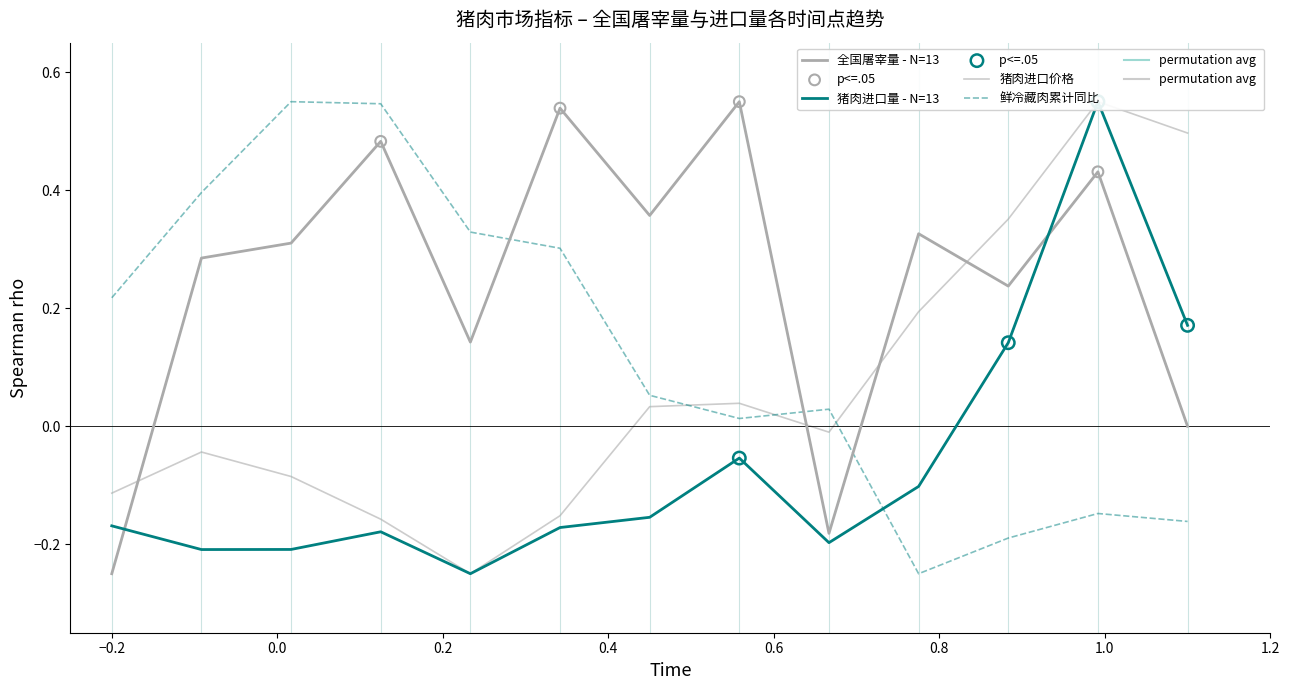

Which series has the largest Y range (max minus min)?

猪肉进口量